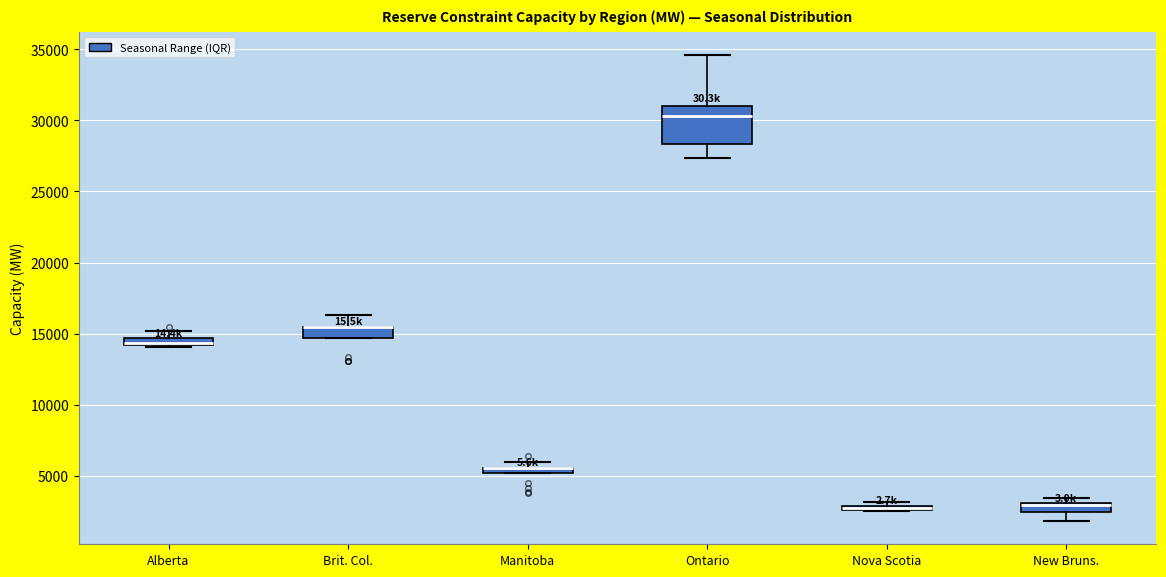

Where does the upper whisker of the box for Ontario end on the y-axis? The values are not printed on the chart, so give them approximately, as read against the axis.

34500